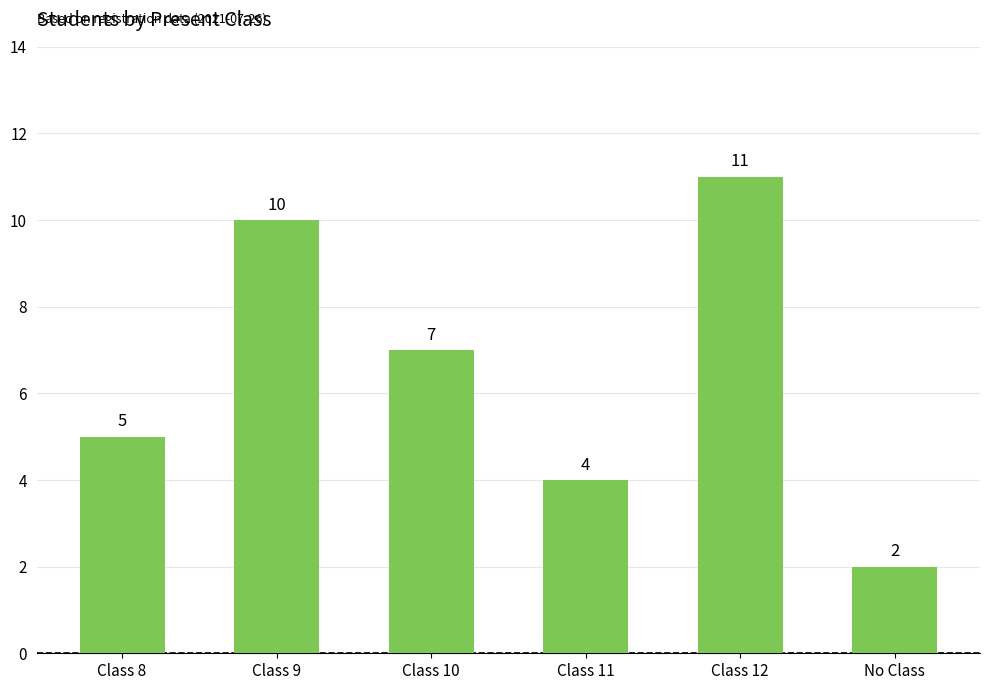

What is the label of the 5th bar from the left?

Class 12